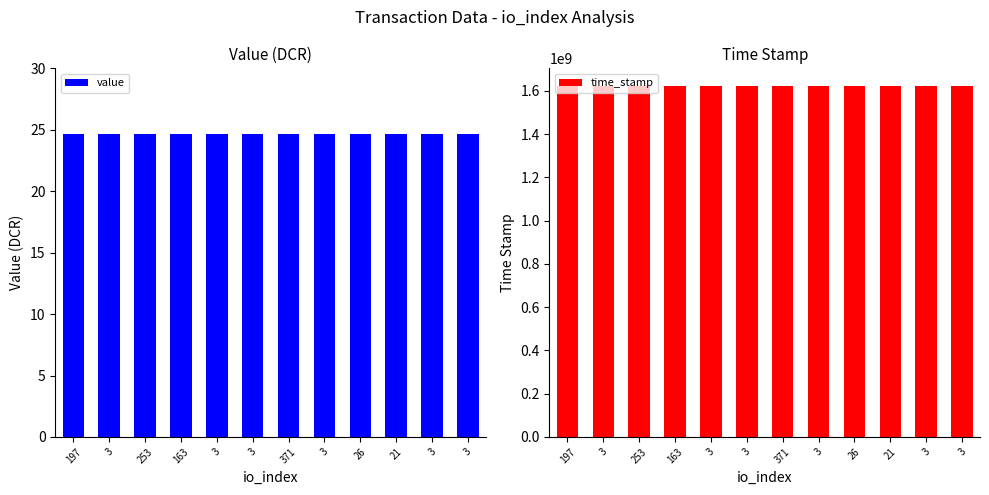

At how many categories does at least one series exceed 1107291274?

12